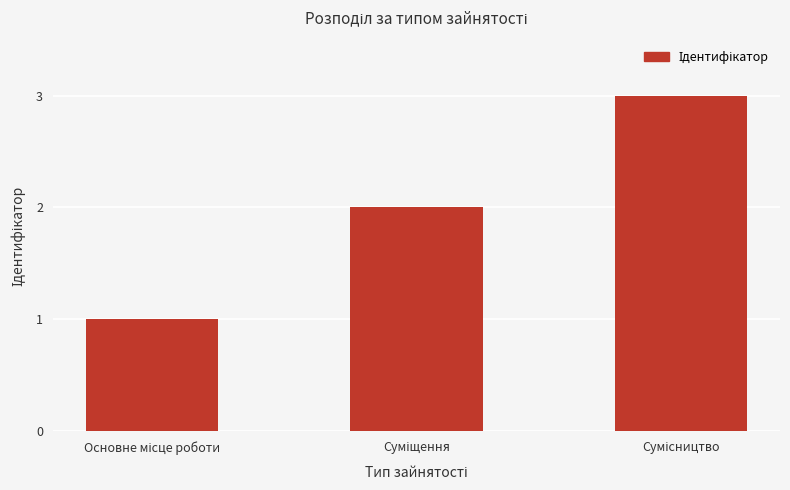

How many values are between 1 and 3?

3